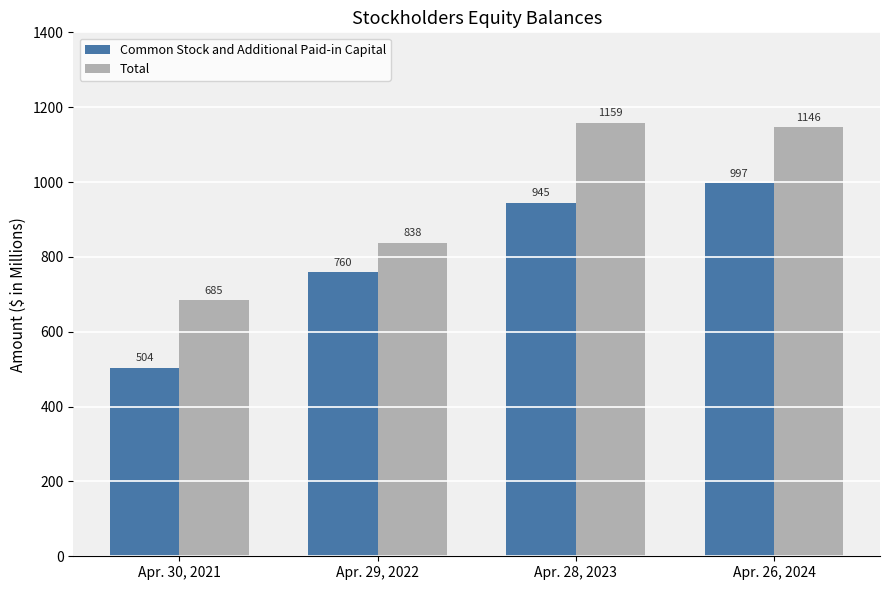

Reading right to left, transcribe all the data shown in this chart.

Common Stock and Additional Paid-in Capital: 997	945	760	504
Total: 1146	1159	838	685